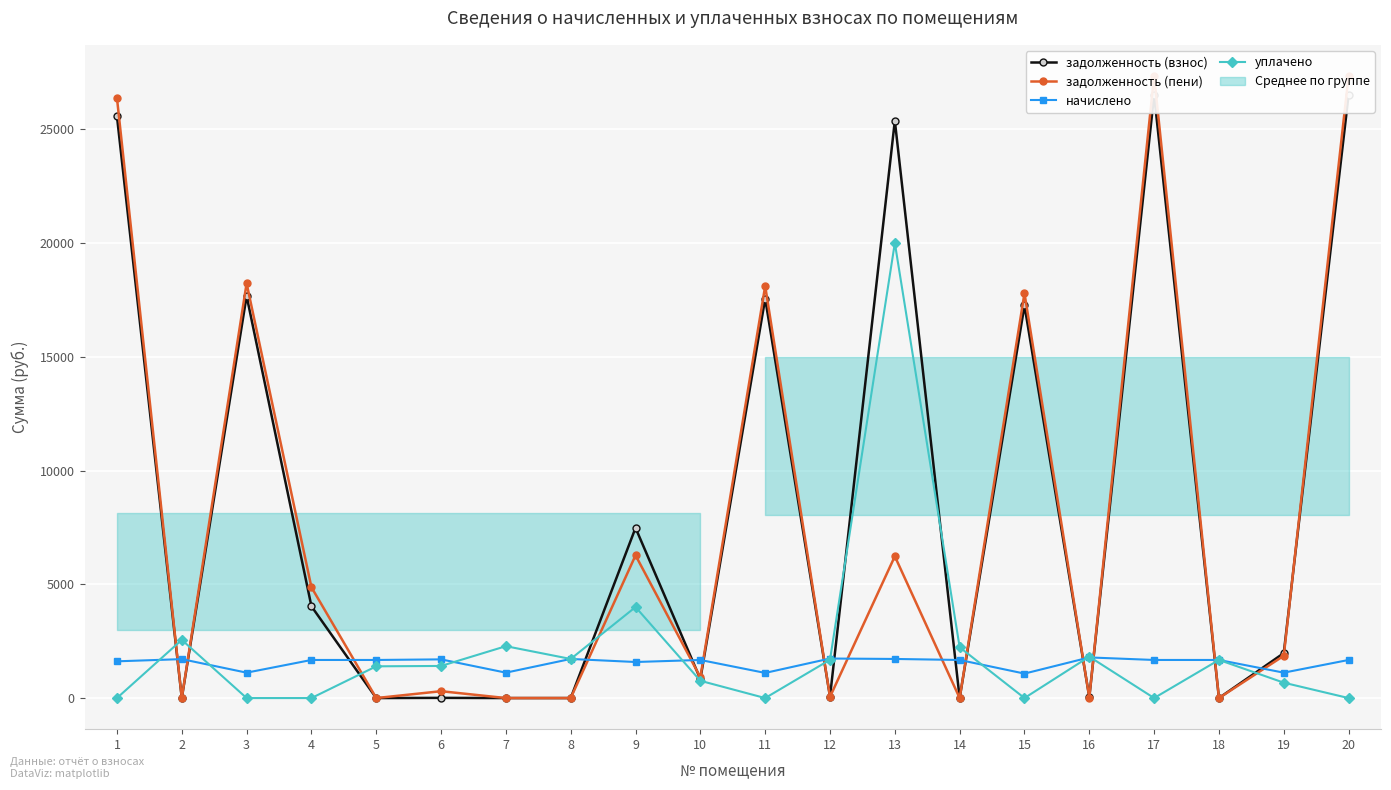

List the labels in order of начислено value, smallest first.

15, 11, 3, 7, 19, 9, 1, 4, 5, 10, 14, 17, 18, 20, 6, 2, 8, 13, 12, 16